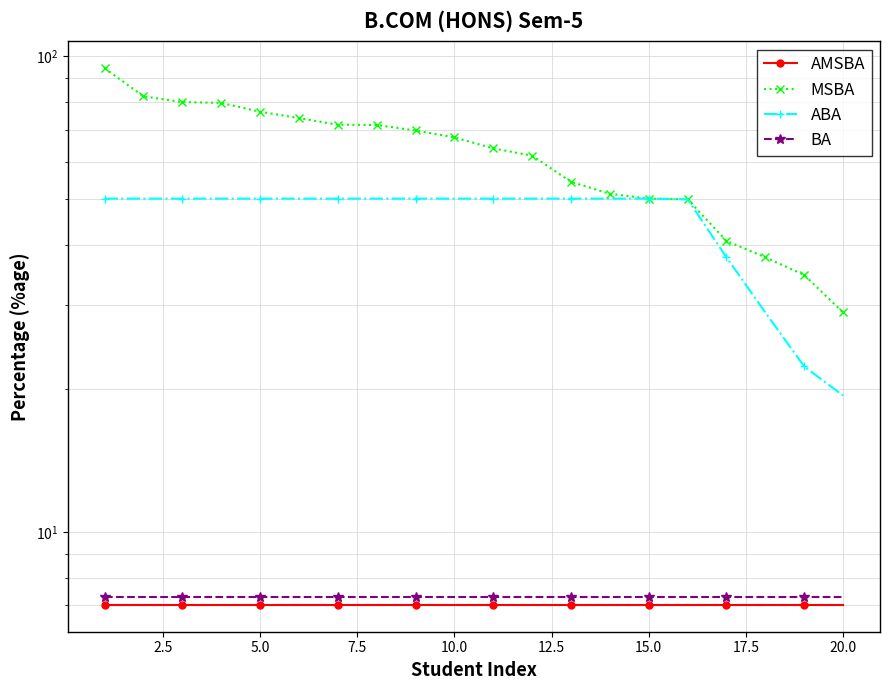

At how many categories does at least one series exceed 78?

4